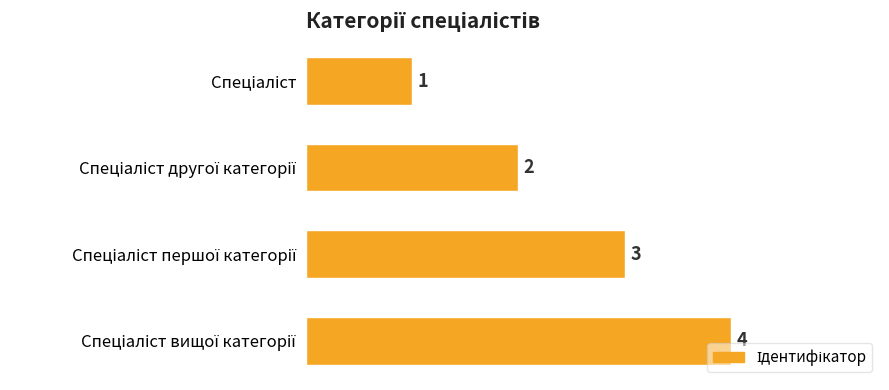

What is the difference between the maximum and minimum values?

3